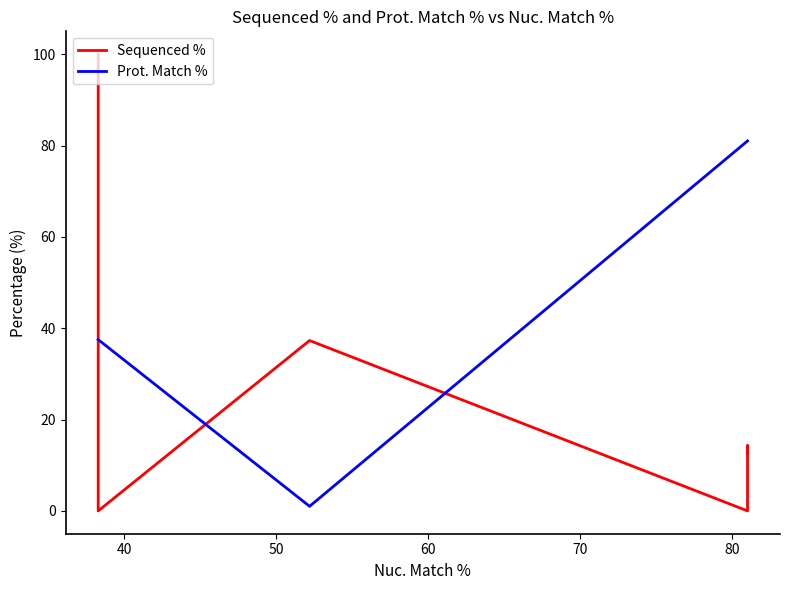

What are all the series names shown in the legend?

Sequenced %, Prot. Match %